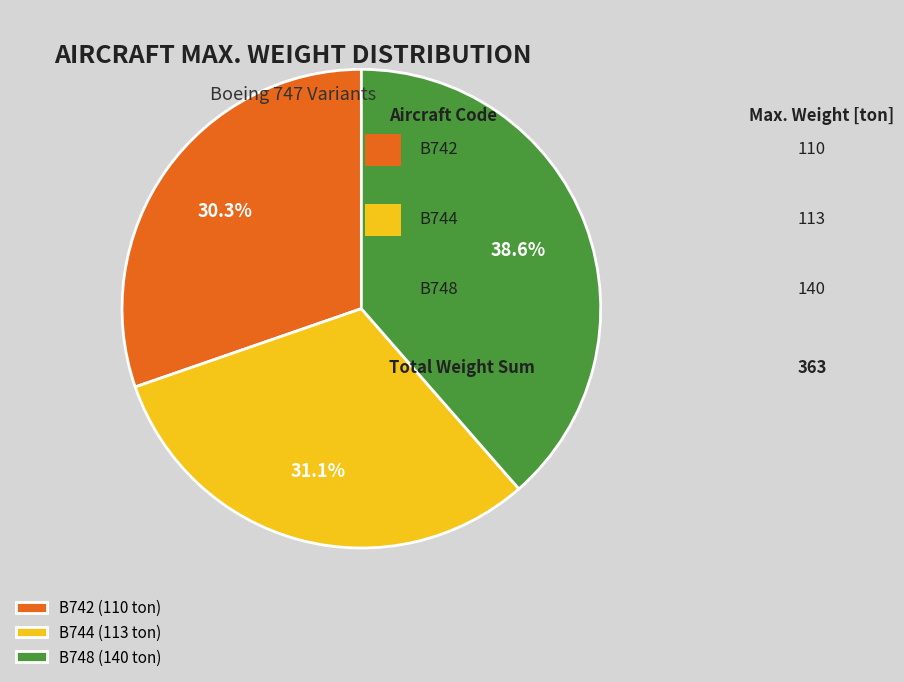

To the nearest percent, what is the difference between the largest and smallest slice percentages?

8%